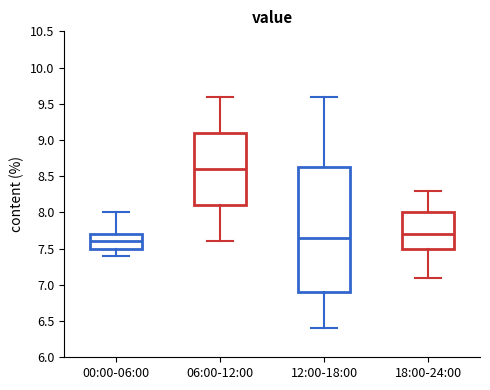

Where is the upper edge of the box for 06:00-12:00 on the y-axis? The values are not printed on the chart, so give them approximately, as read against the axis.

9.10